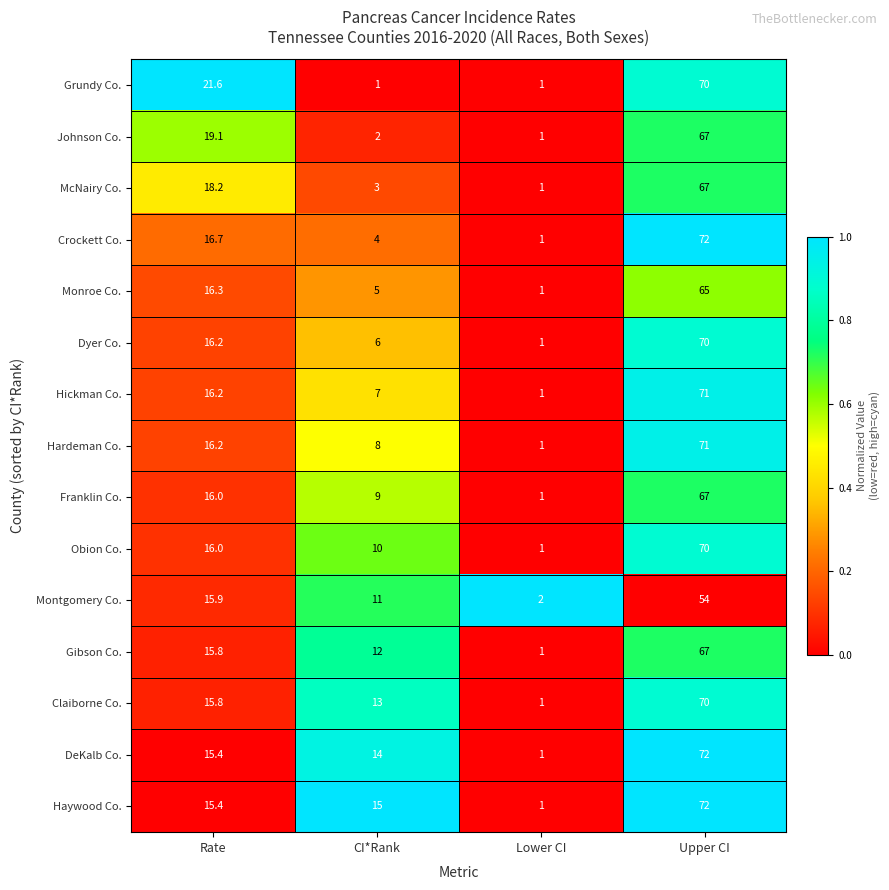

The value of Obion Co. at Upper CI is 70.0. True or false?

True